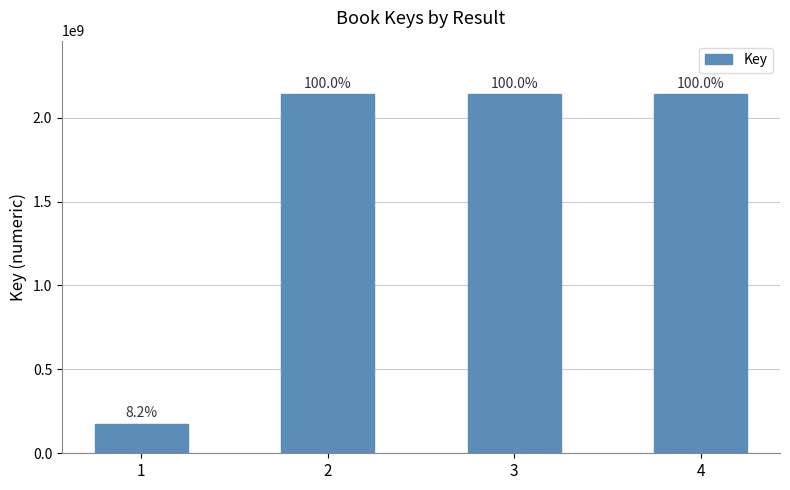

What is the average value?

1647096945